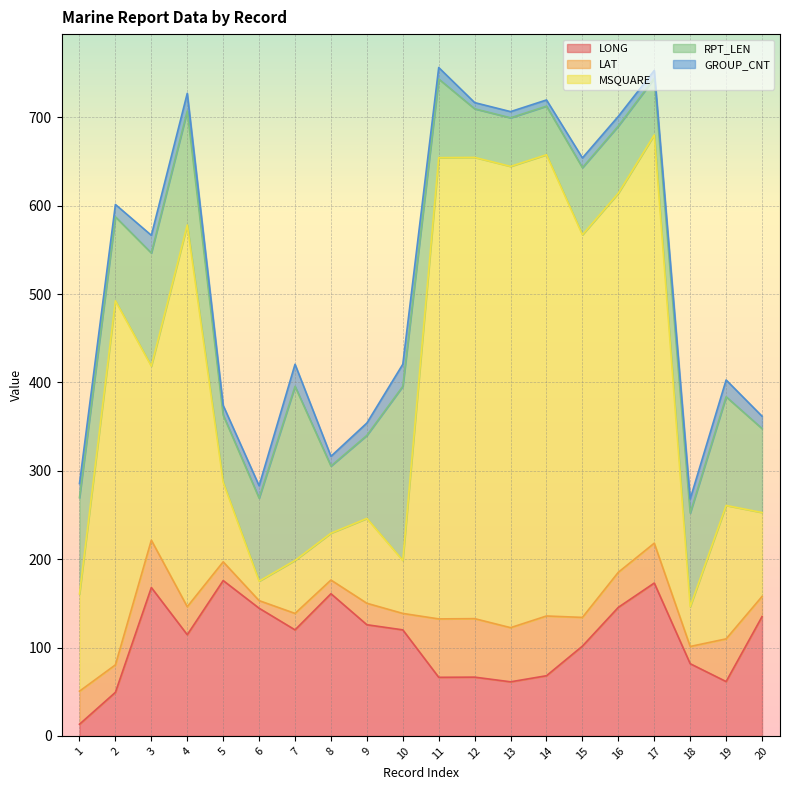

True or false: LONG and GROUP_CNT intersect in this chart.

True